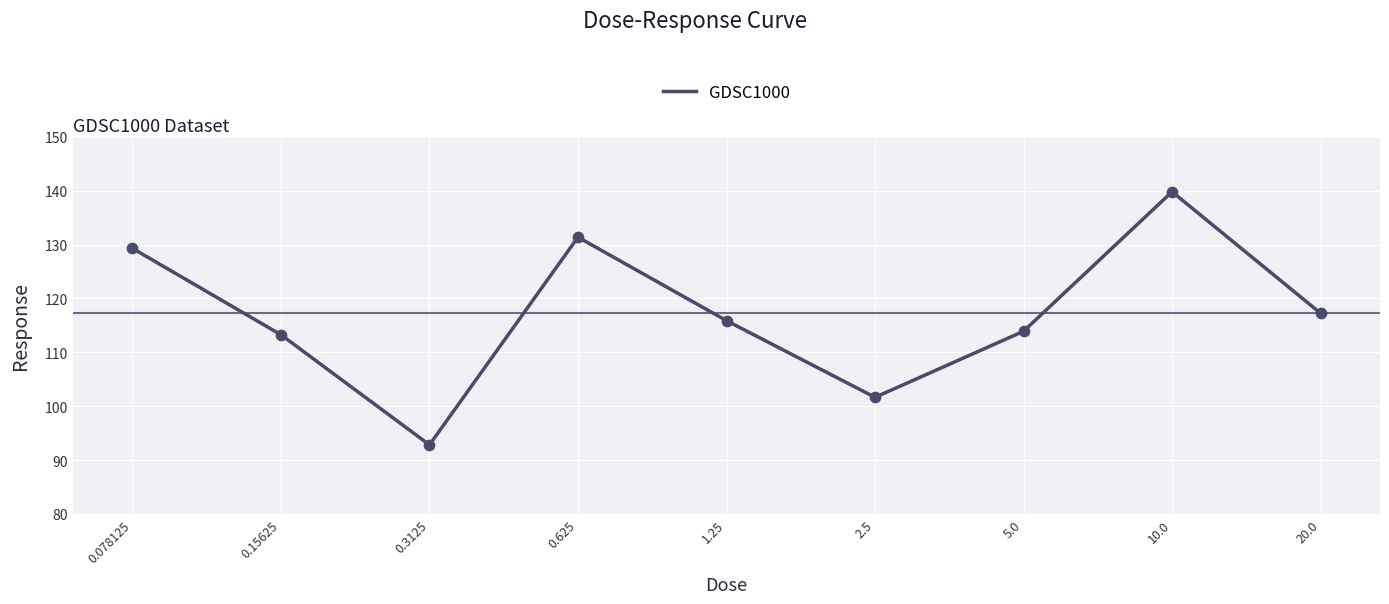

Approximately how many times larger is the value at 0.15625 compared to 2.5?

1.1